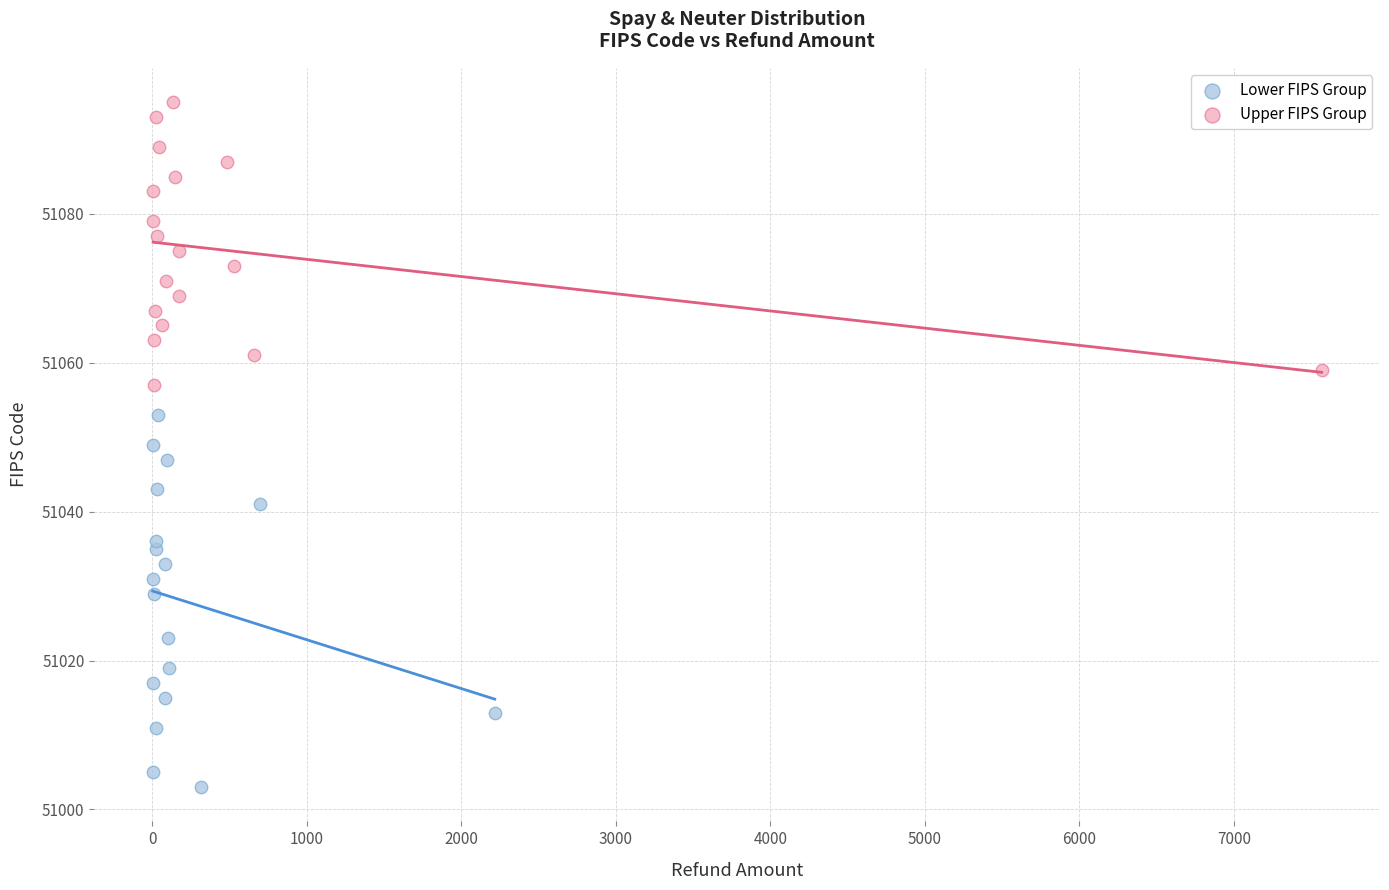

Which series contains the lowest Y value?

Lower FIPS Group